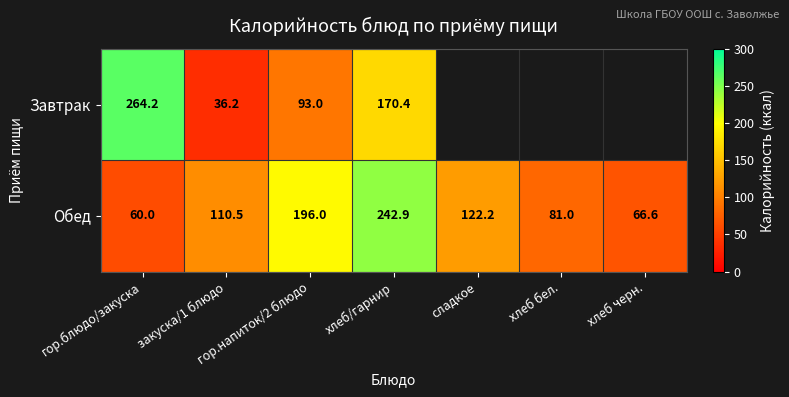

Which has a higher value, гор.напиток/2 блюдо or хлеб/гарнир?

хлеб/гарнир